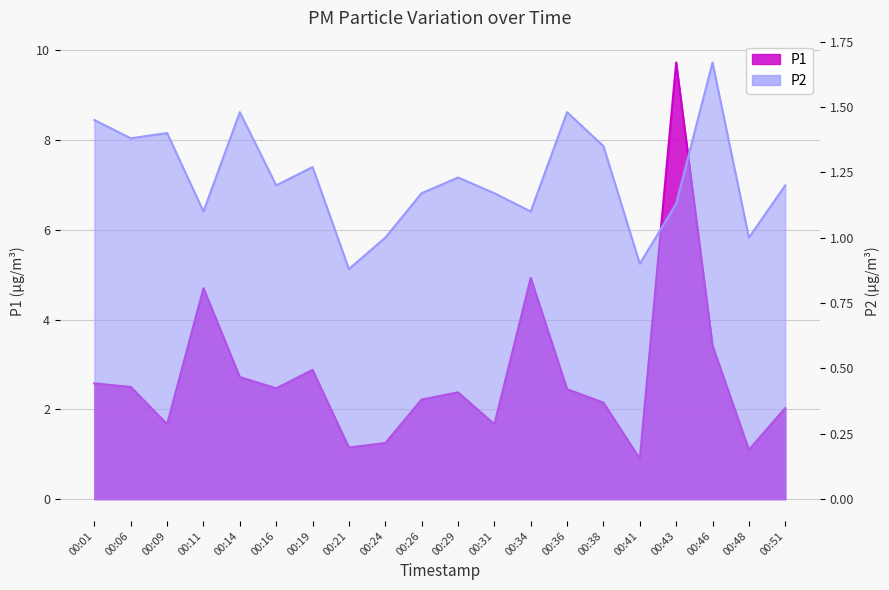

What is the smallest value displayed?

0.9